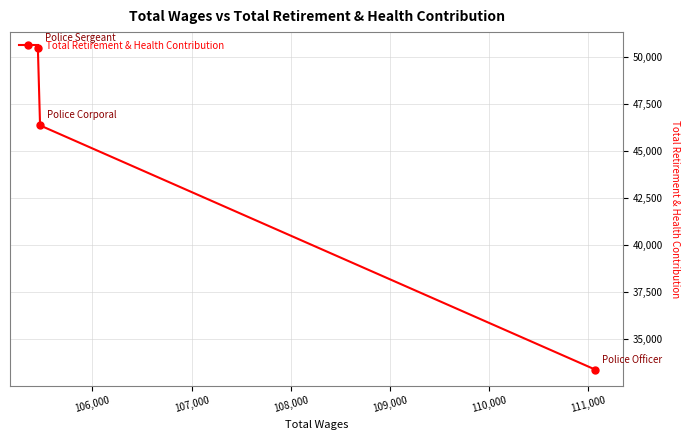

What is the value of the 2nd point from the left?

46381